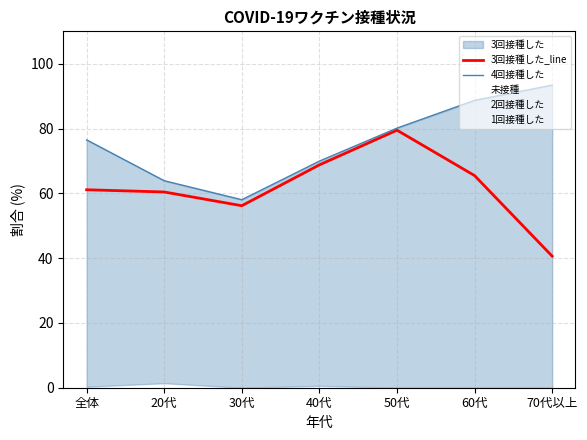

True or false: 3回接種した_line has a value of 65.5 at 60代.

True